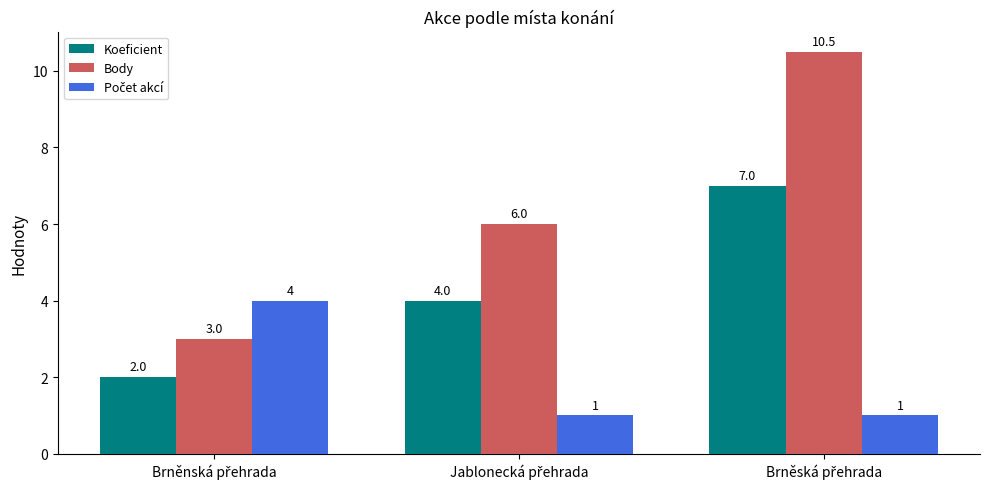

What is the minimum value shown in the chart?

1.0